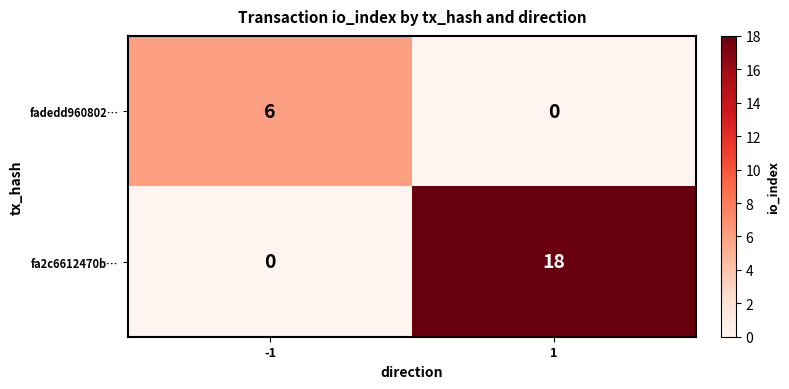

What is the total value across all series at -1?

6